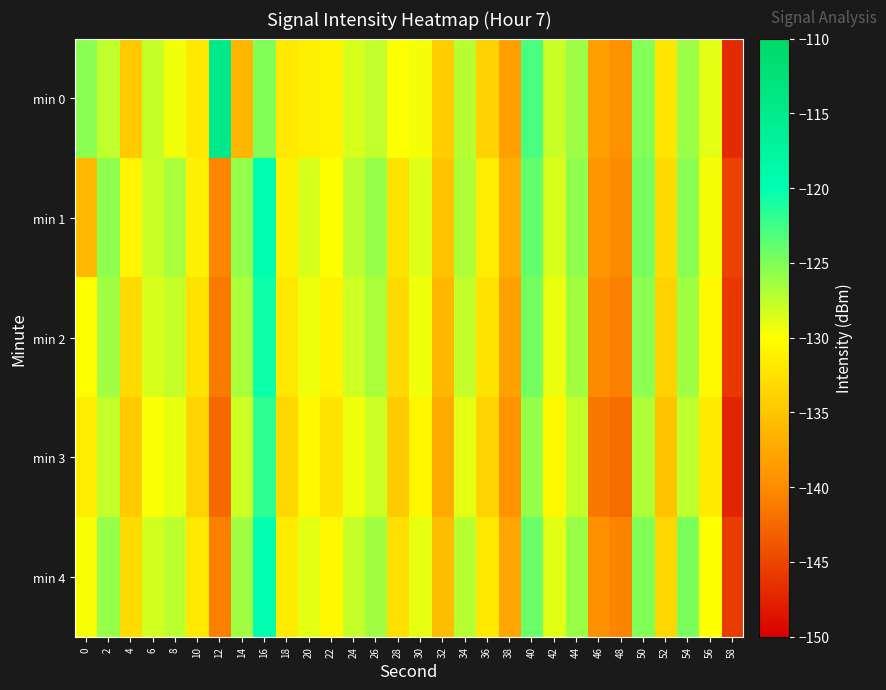

Reading left to right, what are all the values shown in this chart?

min 0: 0=-125.4	2=-127.5	4=-134.6	6=-127.7	8=-129.5	10=-131.8	12=-114.6	14=-136.3	16=-125.1	18=-131.8	20=-131.3	22=-131.0	24=-128.4	26=-127.6	28=-130.0	30=-129.6	32=-134.3	34=-127.2	36=-133.9	38=-138.2	40=-122.8	42=-127.8	44=-126.2	46=-138.3	48=-139.4	50=-125.2	52=-132.1	54=-126.1	56=-128.9	58=-146.9
min 1: 0=-136.0	2=-125.6	4=-130.8	6=-128.0	8=-126.6	10=-131.1	12=-140.4	14=-125.8	16=-119.8	18=-131.1	20=-128.5	22=-130.1	24=-127.3	26=-125.9	28=-132.4	30=-128.7	32=-135.2	34=-126.8	36=-131.5	38=-137.1	40=-123.9	42=-128.4	44=-125.6	46=-139.2	48=-140.1	50=-124.7	52=-133.0	54=-125.4	56=-129.6	58=-145.2
min 2: 0=-130.1	2=-126.3	4=-133.2	6=-128.5	8=-127.8	10=-132.4	12=-141.2	14=-126.7	16=-120.5	18=-132.1	20=-129.3	22=-131.0	24=-128.1	26=-126.7	28=-133.2	30=-129.4	32=-136.1	34=-127.6	36=-132.4	38=-138.0	40=-124.6	42=-129.2	44=-126.4	46=-140.0	48=-140.9	50=-125.5	52=-133.8	54=-126.2	56=-130.4	58=-146.0
min 3: 0=-131.5	2=-127.6	4=-134.6	6=-129.8	8=-129.1	10=-133.7	12=-142.5	14=-128.0	16=-121.8	18=-133.4	20=-130.6	22=-132.3	24=-129.4	26=-128.0	28=-134.5	30=-130.7	32=-137.4	34=-128.9	36=-133.7	38=-139.3	40=-125.9	42=-130.5	44=-127.7	46=-141.3	48=-142.2	50=-126.8	52=-135.1	54=-127.5	56=-131.7	58=-147.3
min 4: 0=-129.7	2=-125.9	4=-133.0	6=-128.2	8=-127.4	10=-132.0	12=-140.8	14=-126.3	16=-120.1	18=-131.7	20=-128.9	22=-130.6	24=-127.7	26=-126.3	28=-132.8	30=-129.0	32=-135.7	34=-127.2	36=-132.0	38=-137.6	40=-124.2	42=-128.8	44=-126.0	46=-139.6	48=-140.5	50=-125.1	52=-133.4	54=-124.8	56=-130.0	58=-145.6